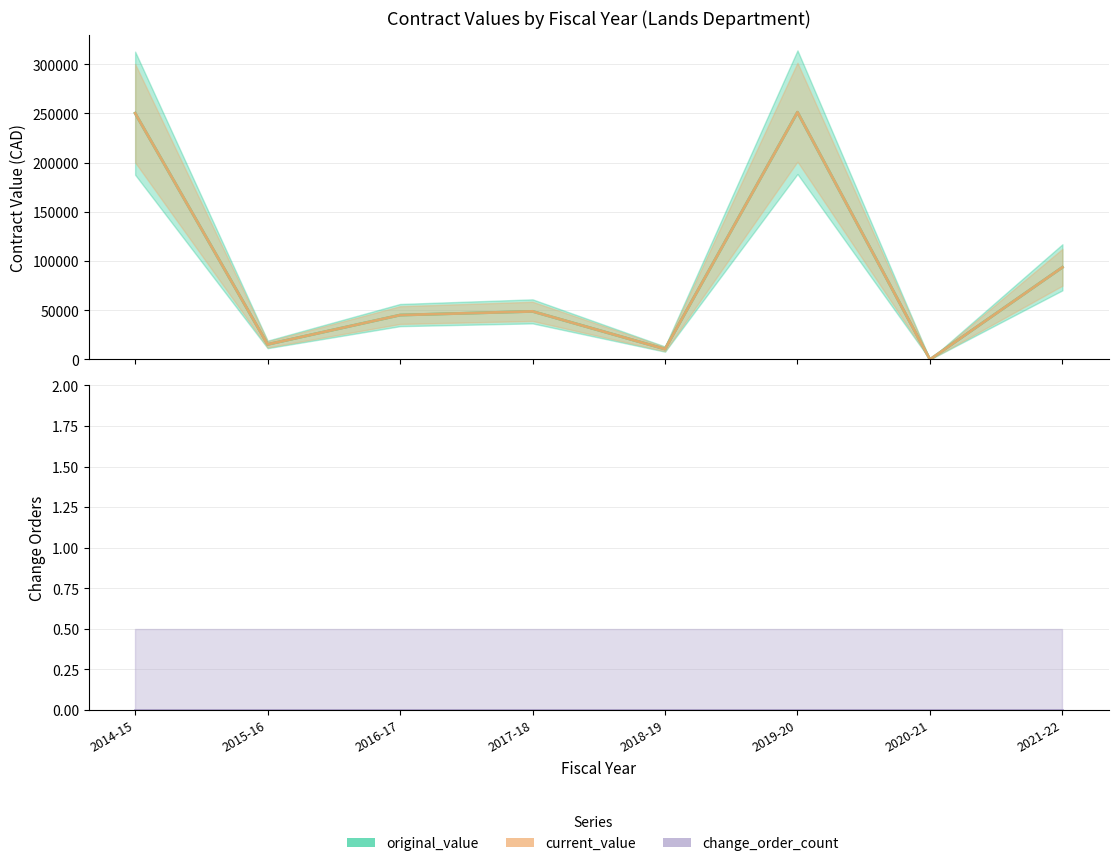

Count the number of categories in the chart.

8